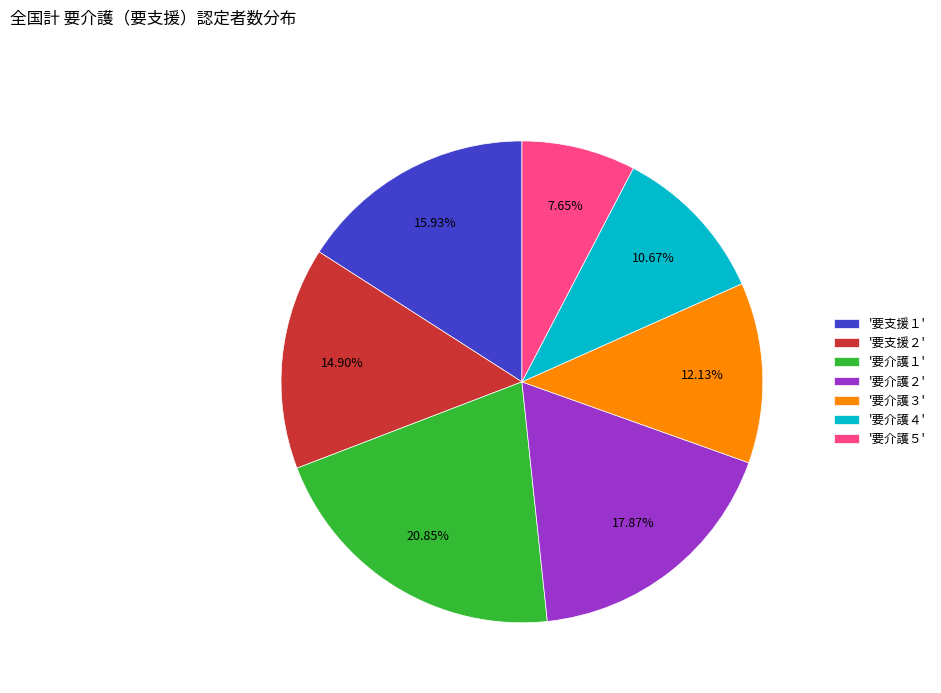

Which has a higher value, '要介護５' or '要介護１'?

'要介護１'